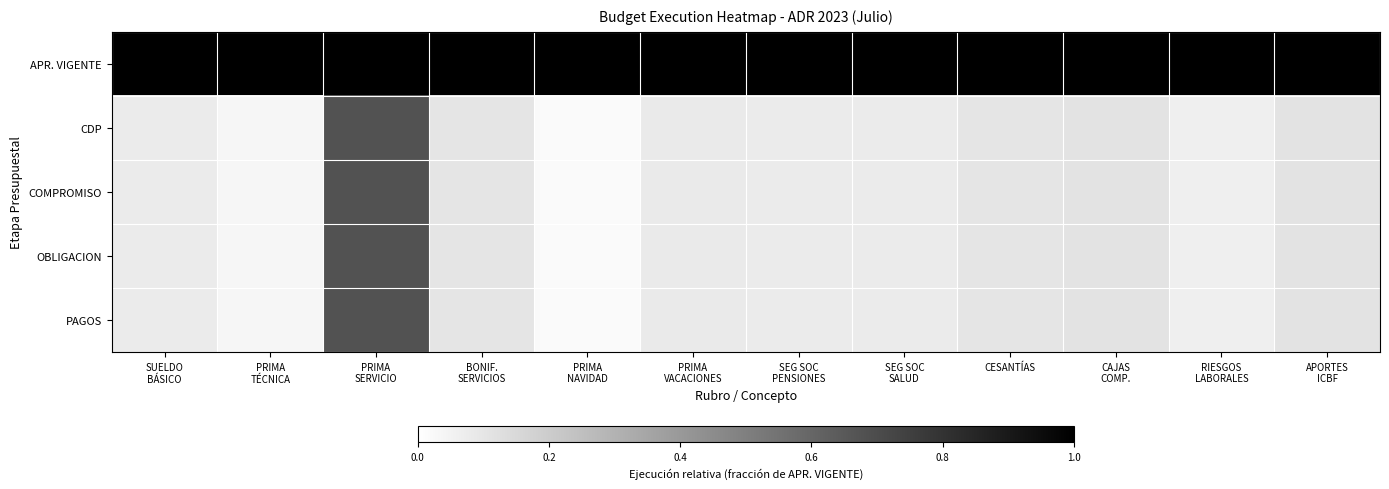

Which series changed the most between SEG SOC PENSIONES and RIESGOS LABORALES?

CDP